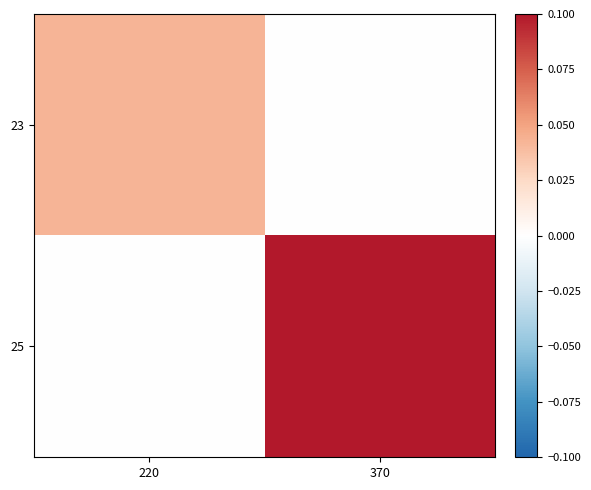

What is the total value across all series at 370?

0.1